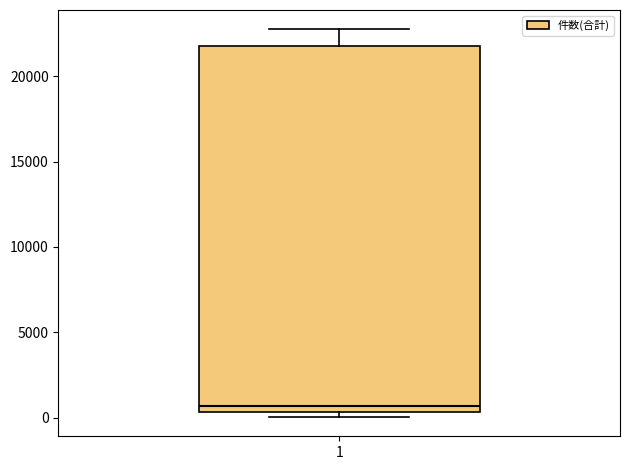

Read this box plot against the y-axis: the position of the median line, the range covered by the box, and the ends of both whiskers. The values are not printed on the chart, so give them approximately, as read against the axis.

median 500 (just above the box's lower edge), box 500 to 22000, whiskers 0 to 23000